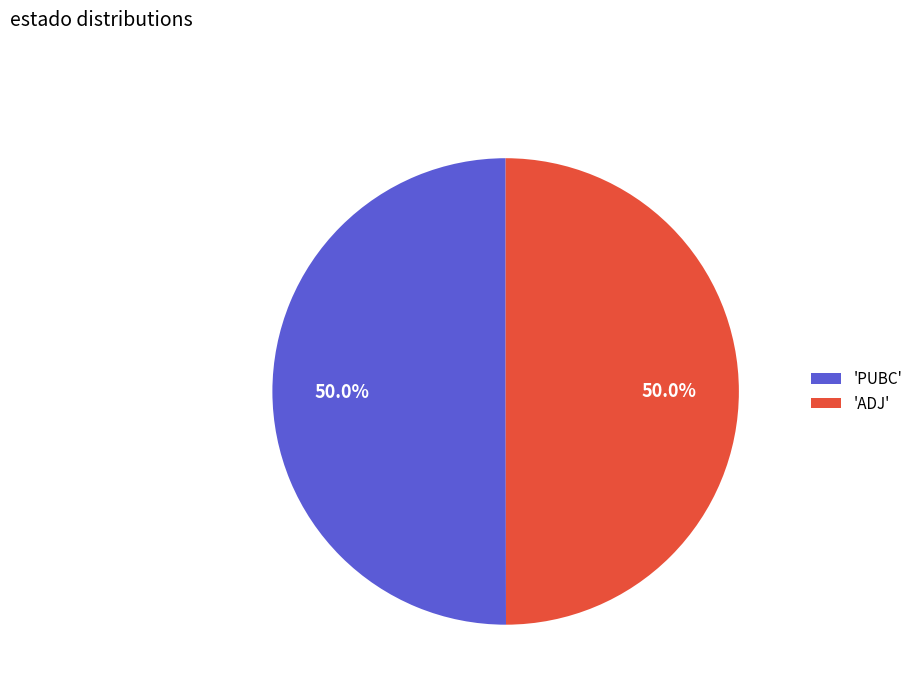

Approximately how many times larger is the value at 'ADJ' compared to 'PUBC'?

1.0